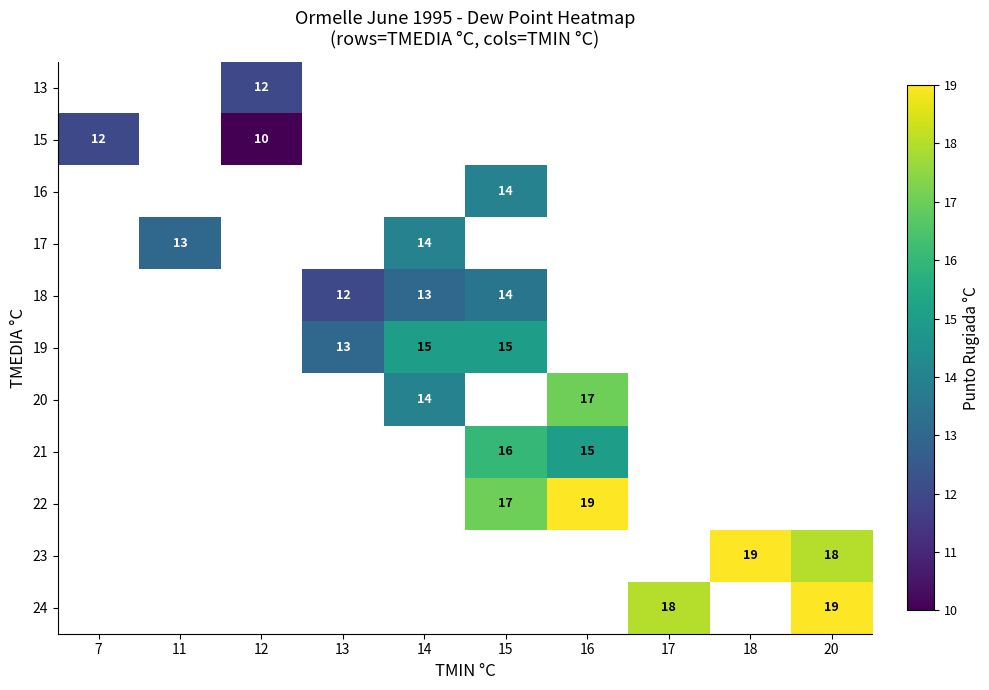

Which label corresponds to the smallest value in the chart?

12